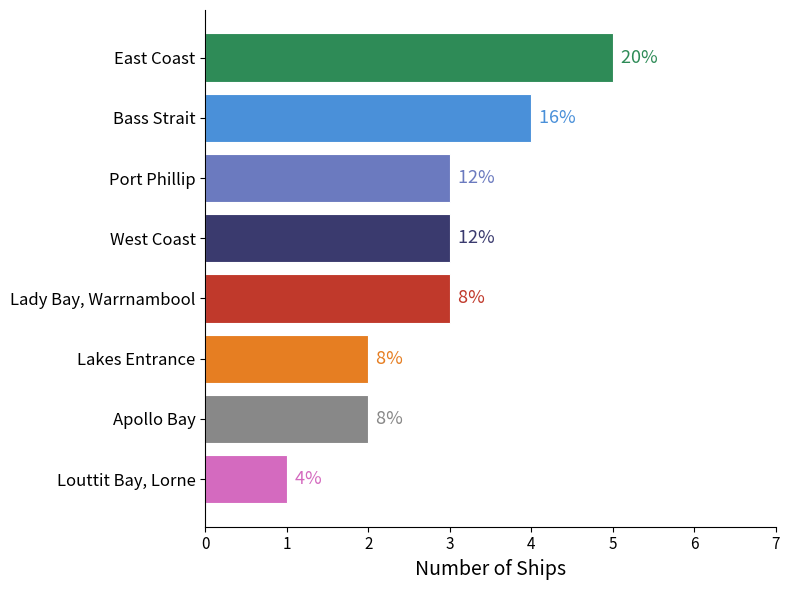

Between Louttit Bay, Lorne and Bass Strait, which is larger?

Bass Strait